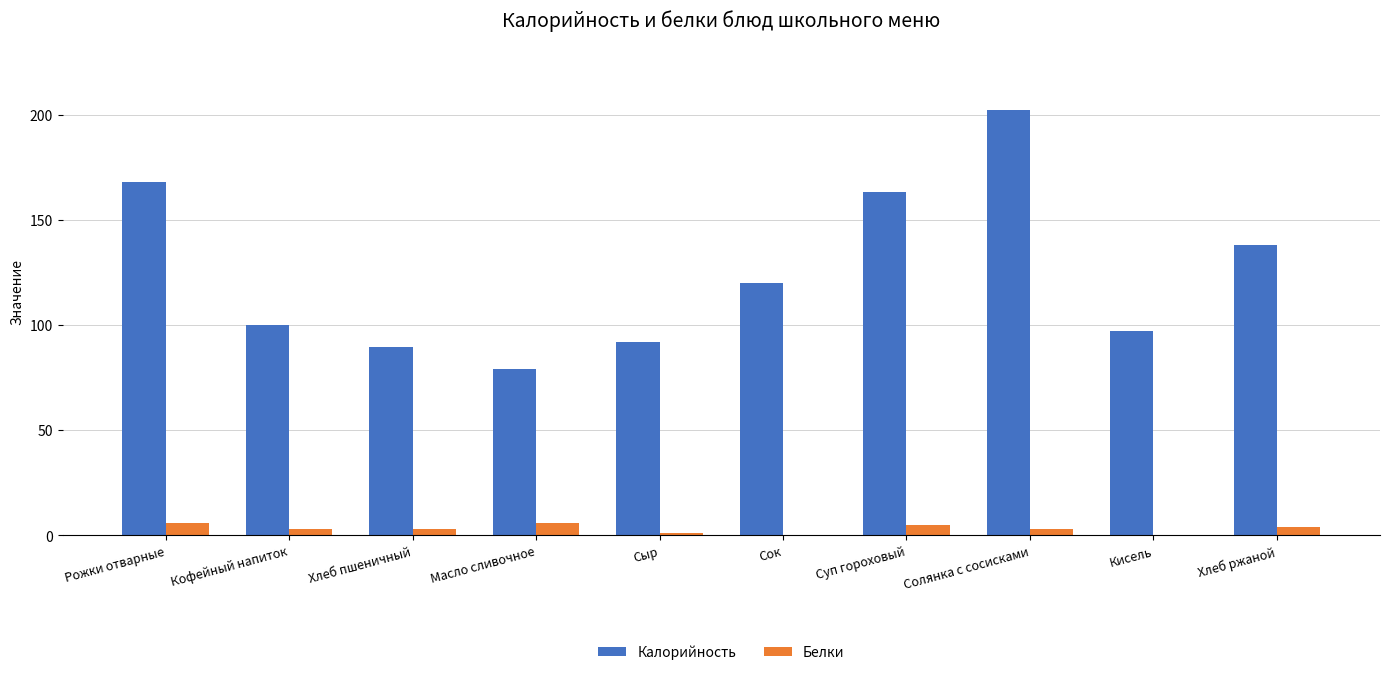

Which series has the widest spread of values?

Калорийность